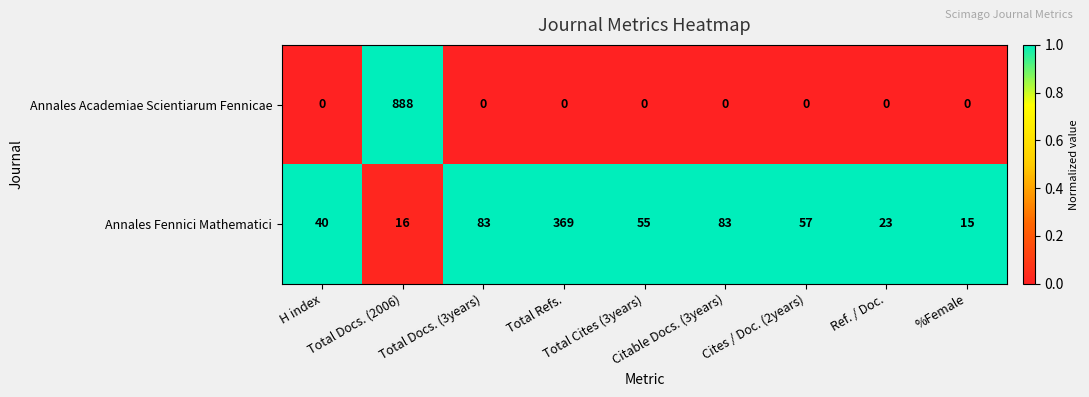

Which series has the widest spread of values?

Annales Academiae Scientiarum Fennicae